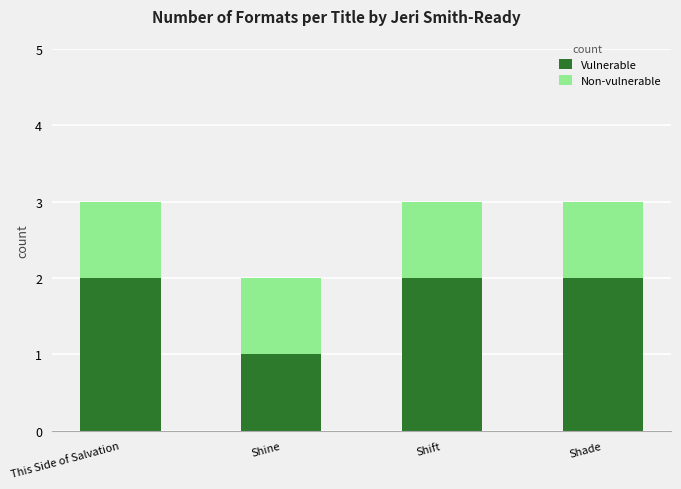

The Vulnerable series shows 1 at Shine. True or false?

True